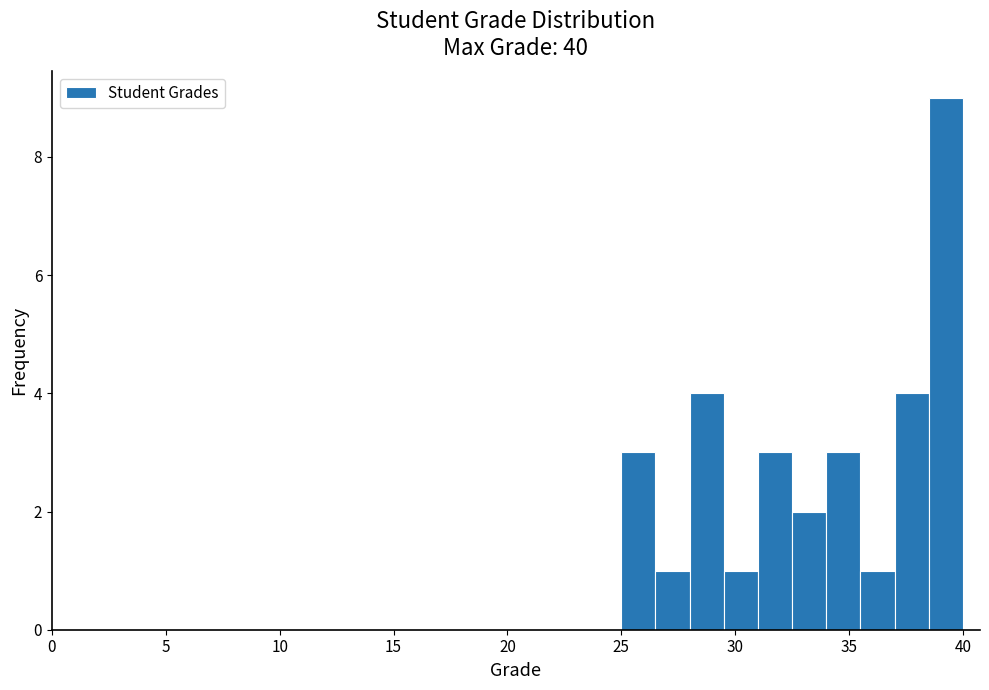

Read against the x-axis, roughly where is the centre of the tallest bar?

39.5